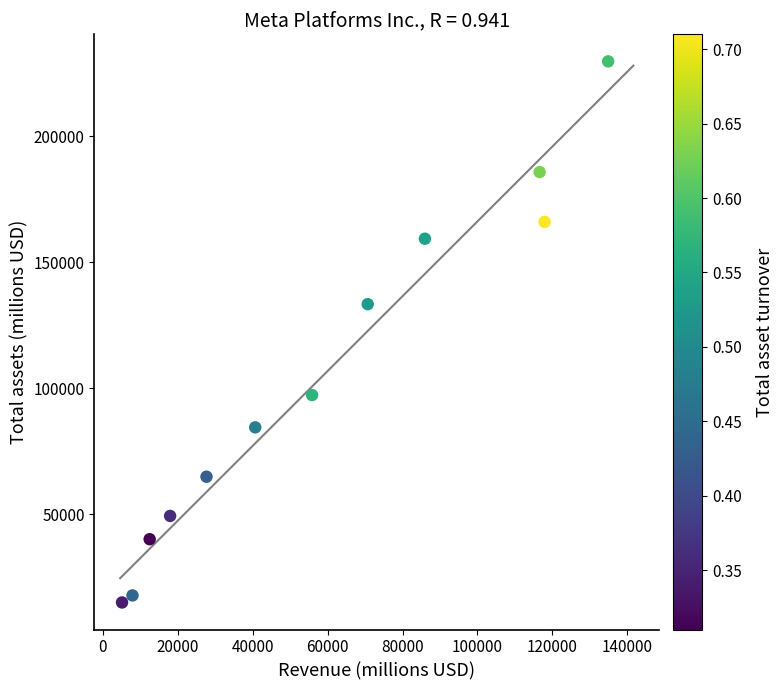

What is the average Y value?

103620